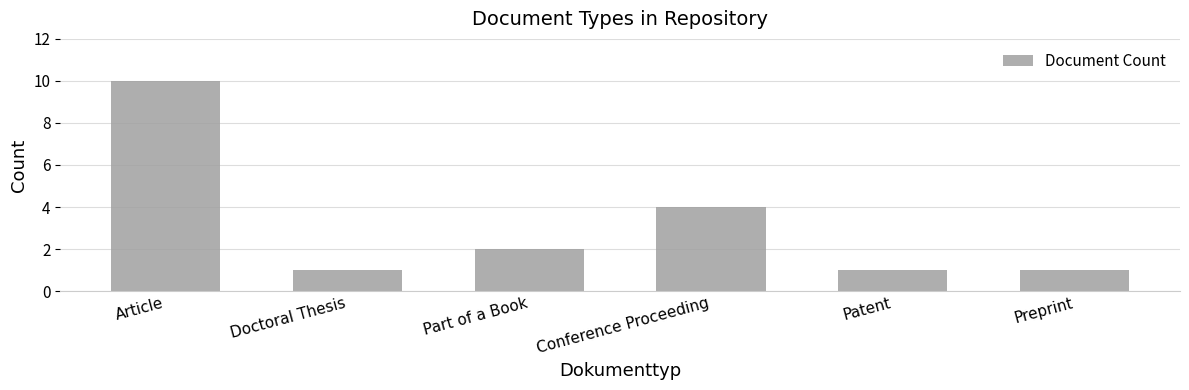

Reading left to right, what are all the values shown in this chart?

10	1	2	4	1	1